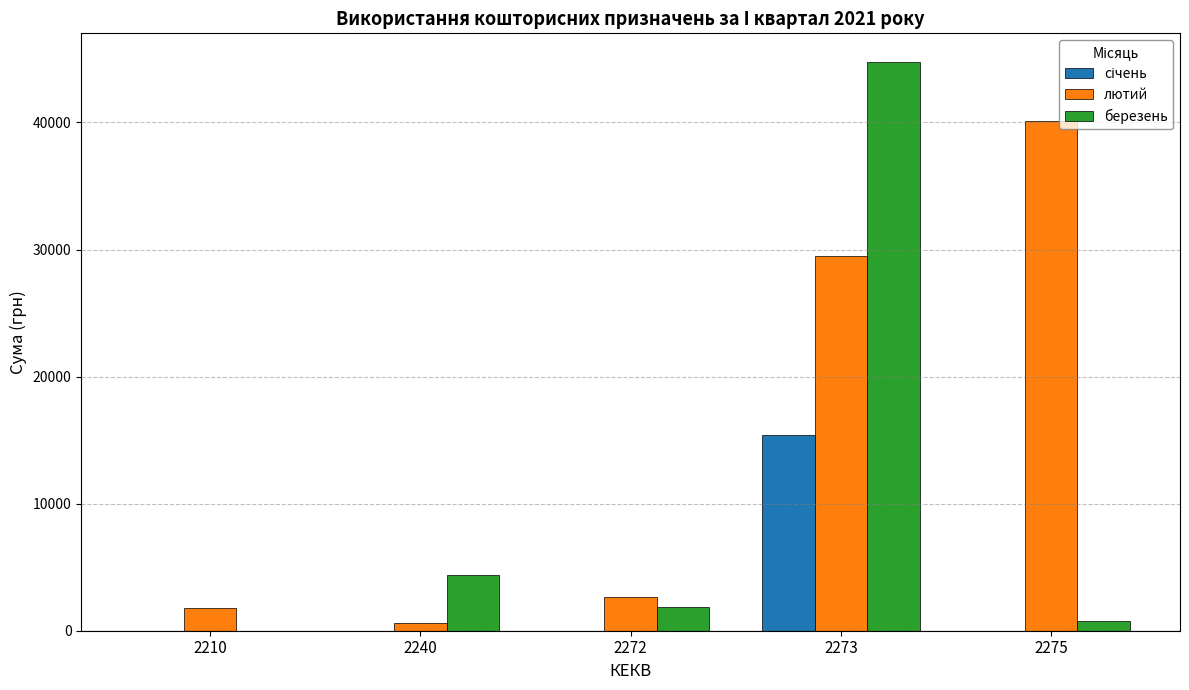

The лютий series shows 43697.4 at 2273. True or false?

False